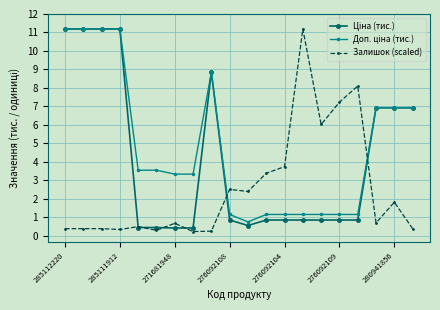

What is the maximum value shown in the chart?

11.2